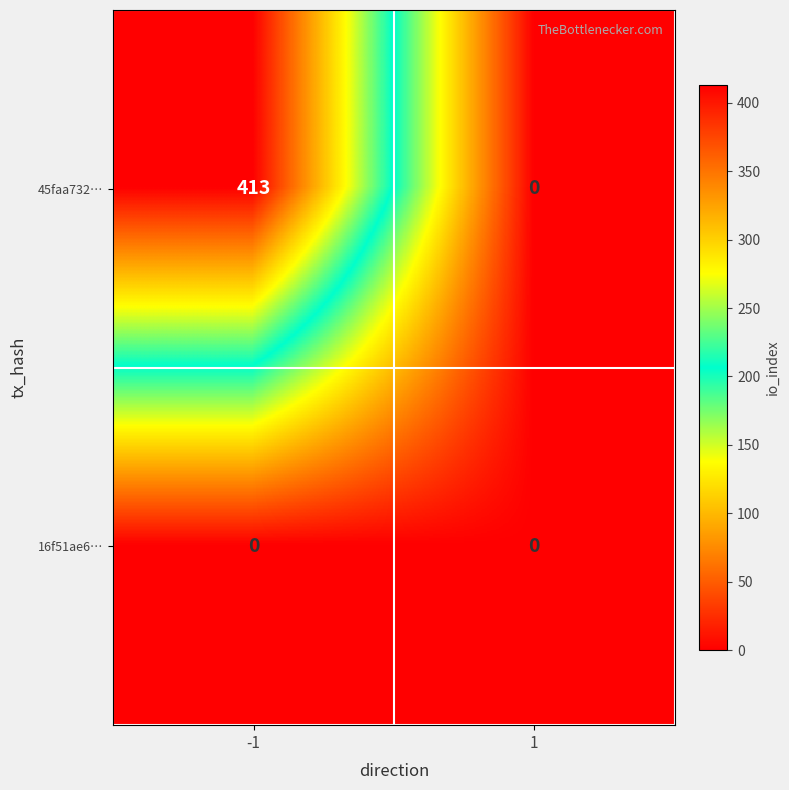

What is the total value across all series at -1?

413